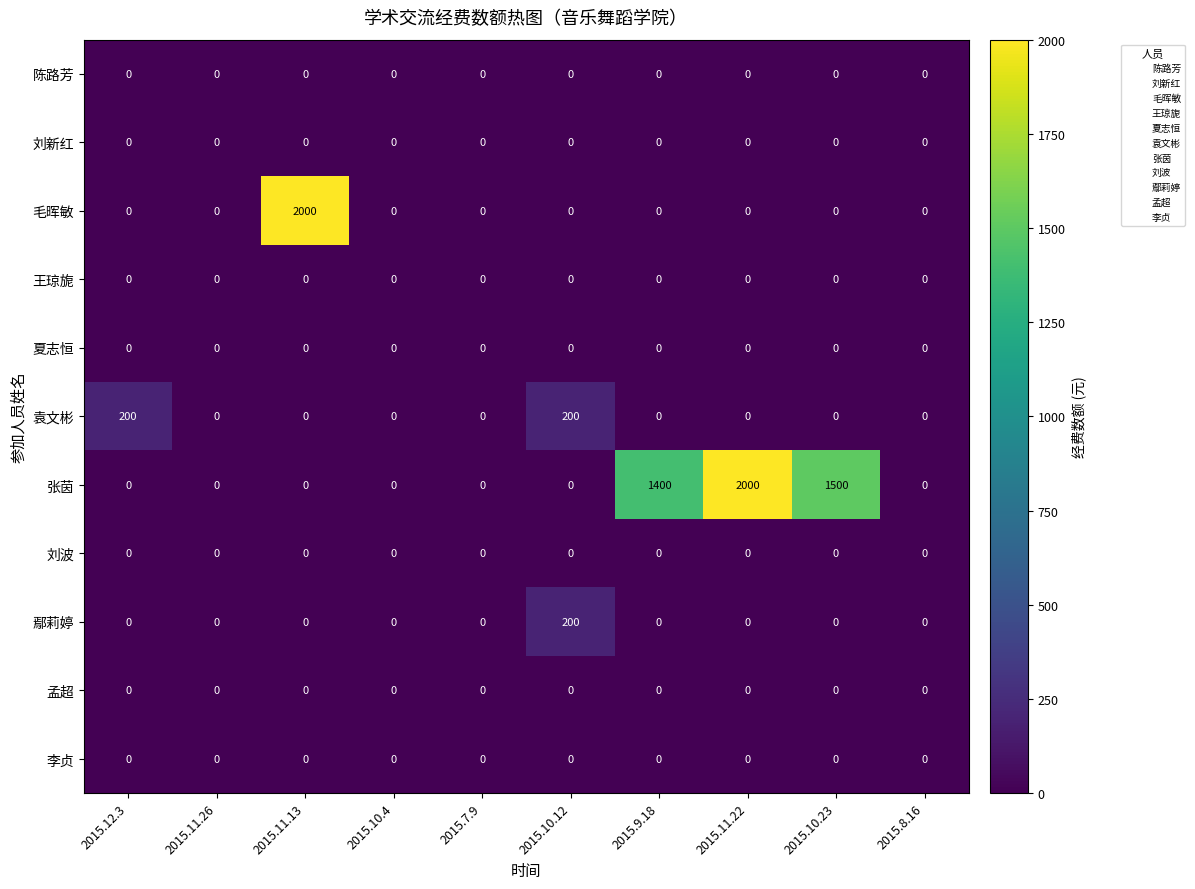

What is the total value across all series at 2015.9.18?

1400